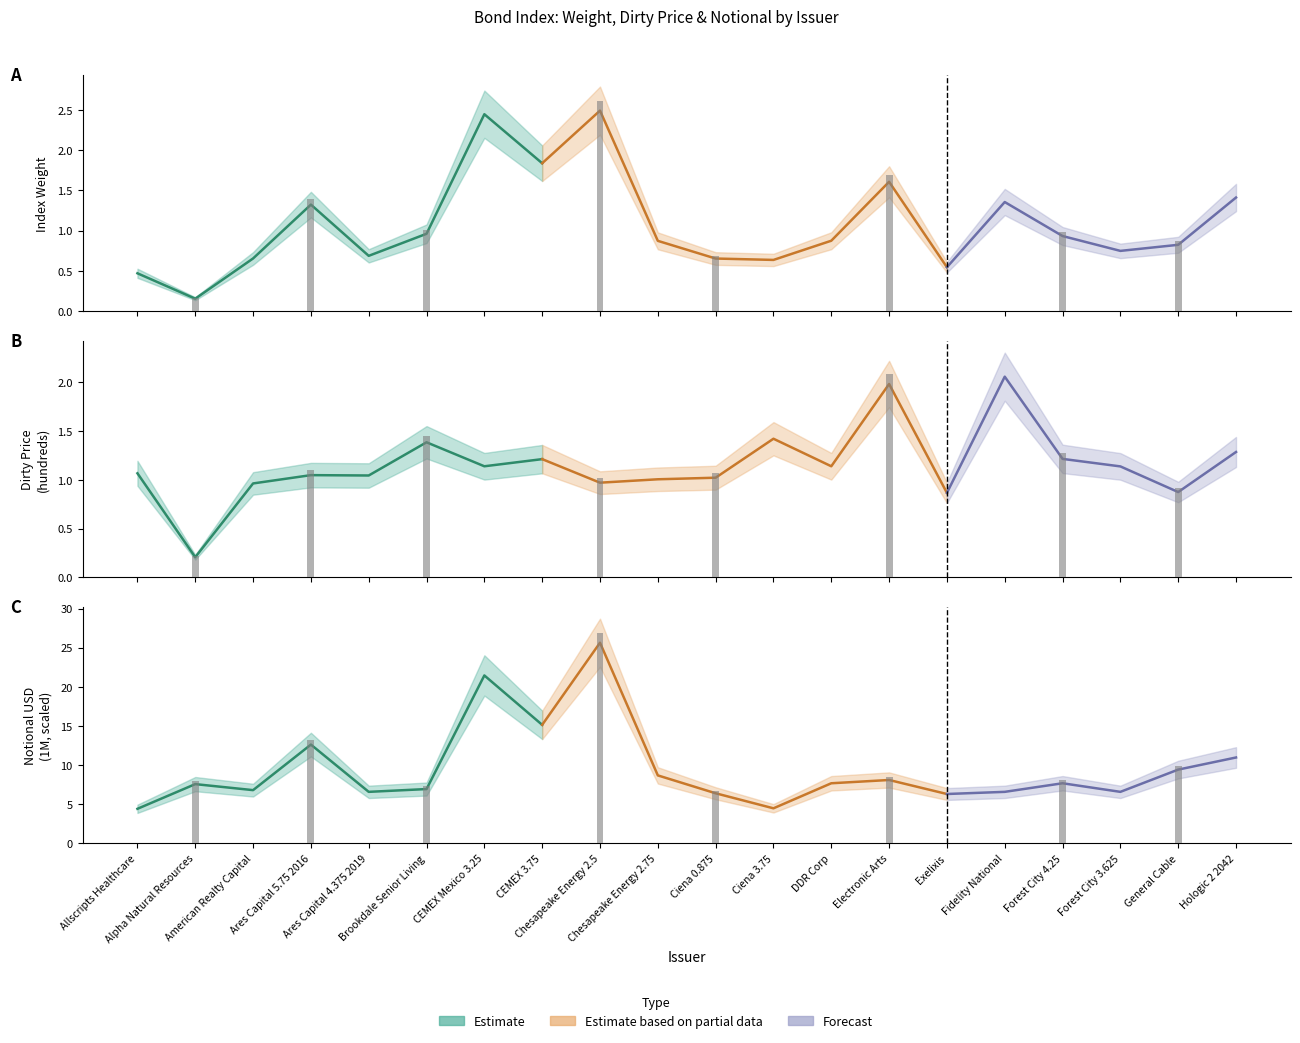

At which category is the sum across all series the highest?

Chesapeake Energy 2.5